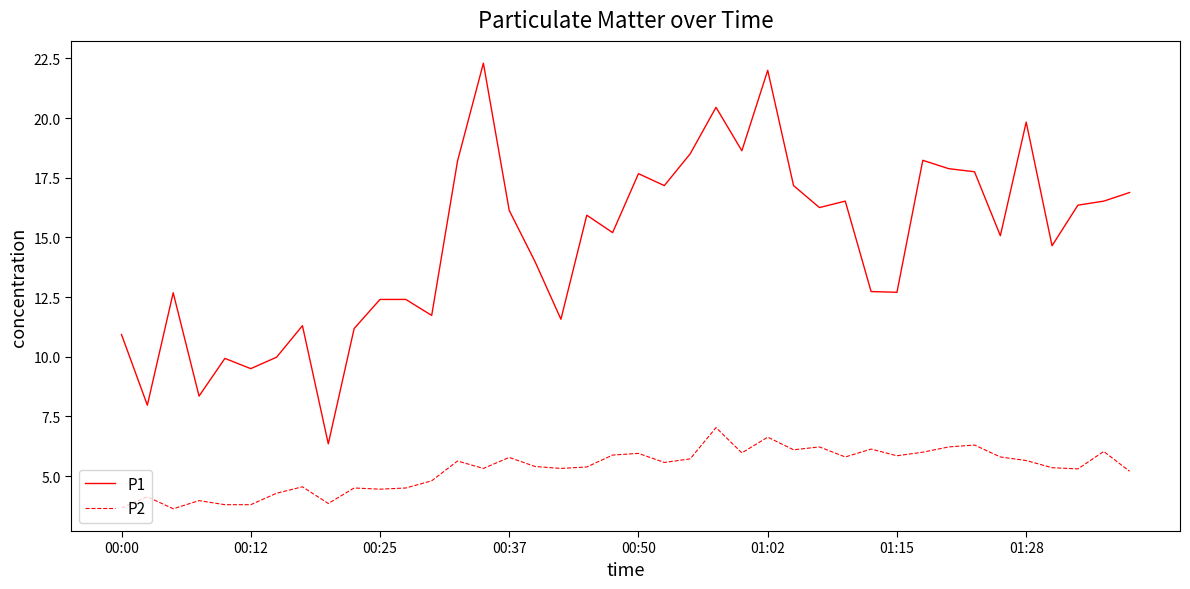

How many lines are shown in the chart?

2